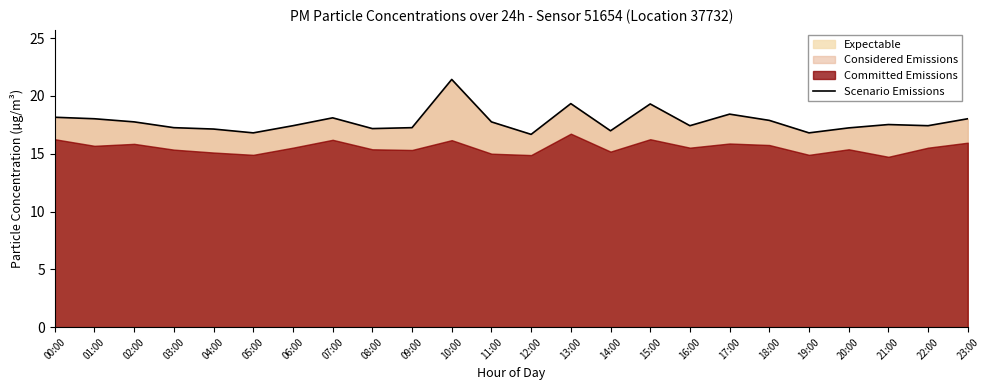

True or false: the data has more than 0 interior local peaks.

True